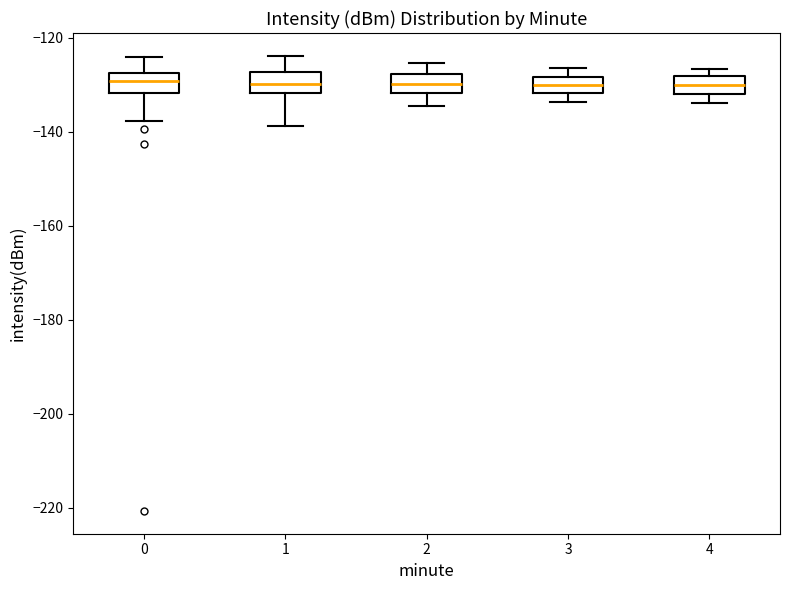

Where does the median line of the box at x = 3 sit on the y-axis? The values are not printed on the chart, so give them approximately, as read against the axis.

-130